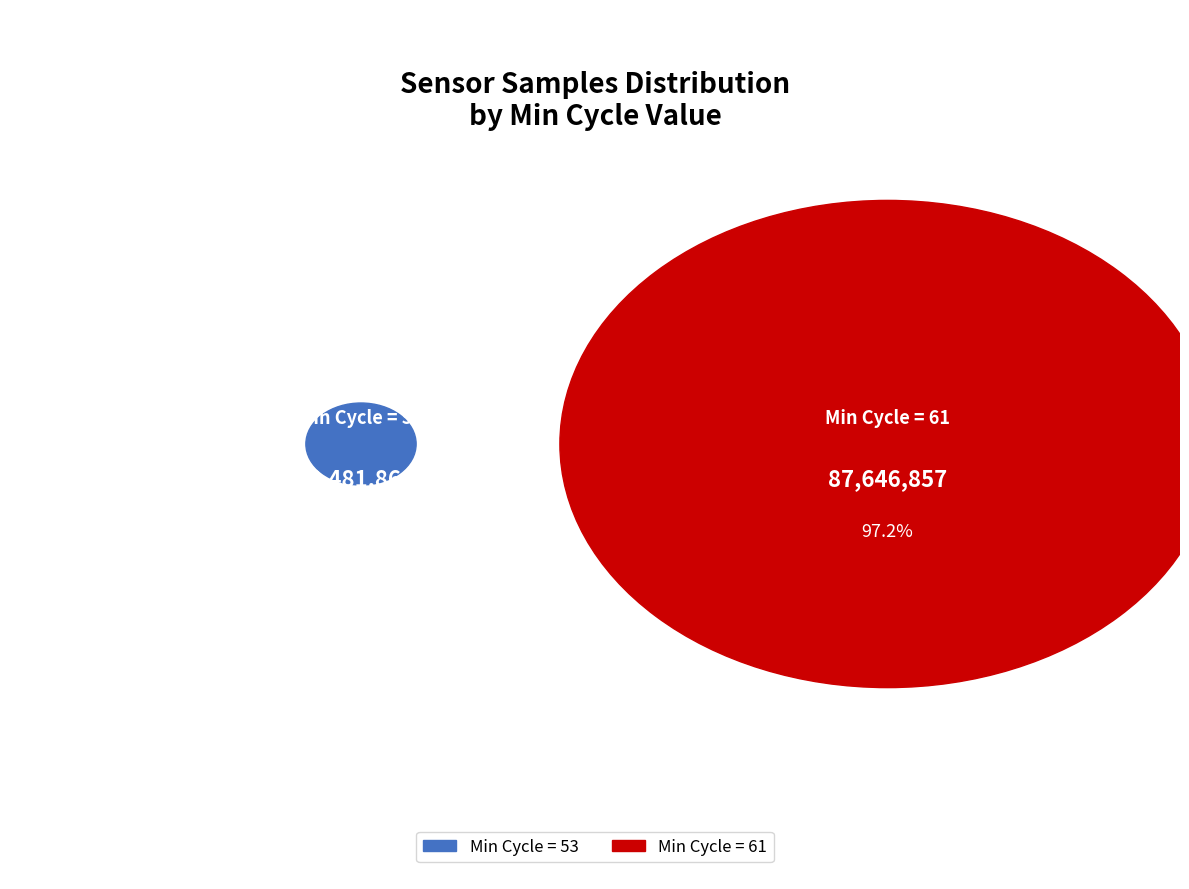

What is the difference between the highest and lowest values at 3?

2244890